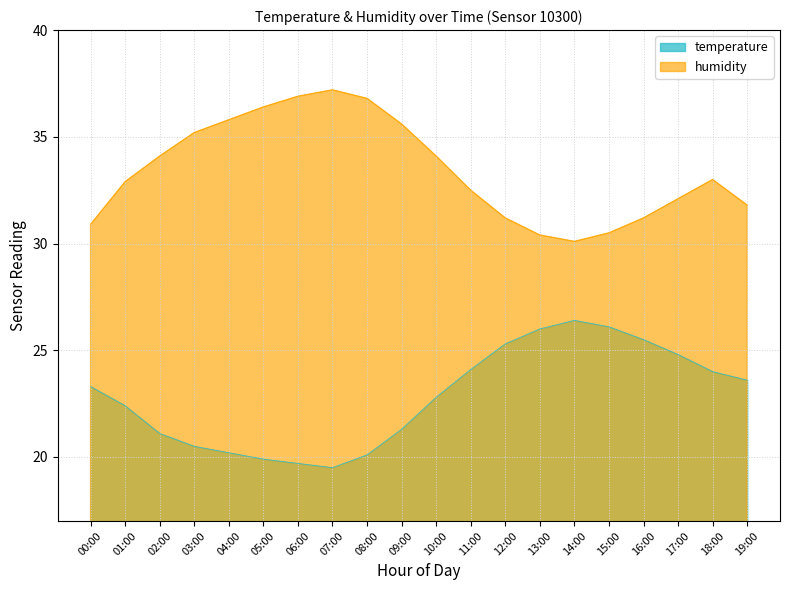

Reading right to left, list all the values displayed in this chart.

temperature: 23.6	24.0	24.8	25.5	26.1	26.4	26.0	25.3	24.1	22.8	21.3	20.1	19.5	19.7	19.9	20.2	20.5	21.1	22.4	23.3
humidity: 31.8	33.0	32.1	31.2	30.5	30.1	30.4	31.2	32.5	34.1	35.6	36.8	37.2	36.9	36.4	35.8	35.2	34.1	32.9	30.9